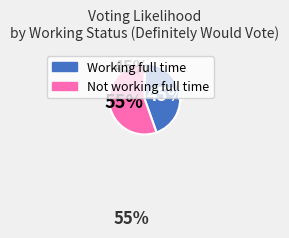

Is there a majority slice in this chart?

Yes